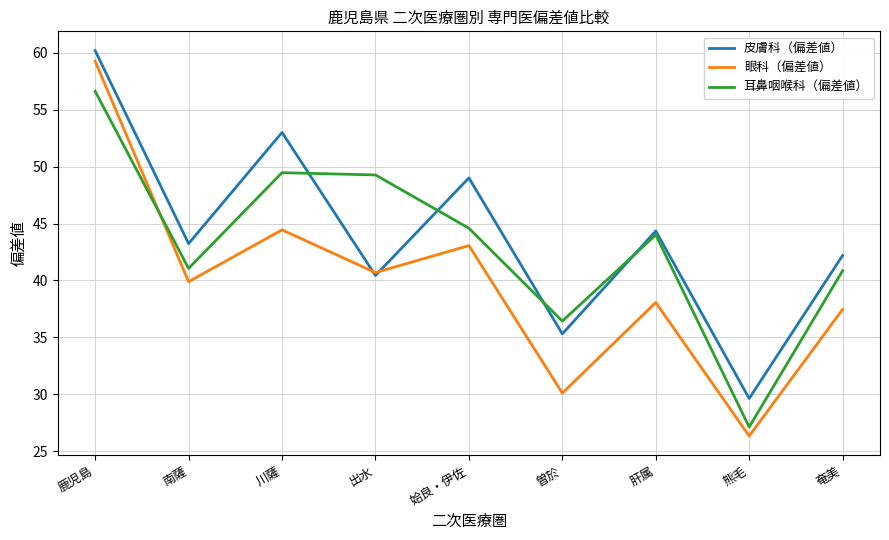

Does the chart display data point markers on the line(s)?

No